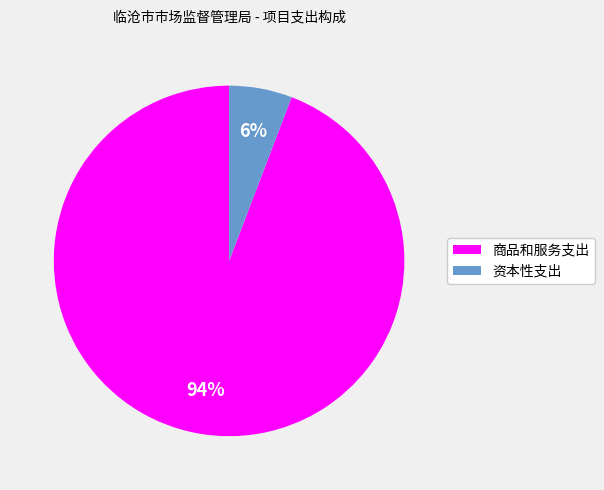

Which slice is the largest?

商品和服务支出